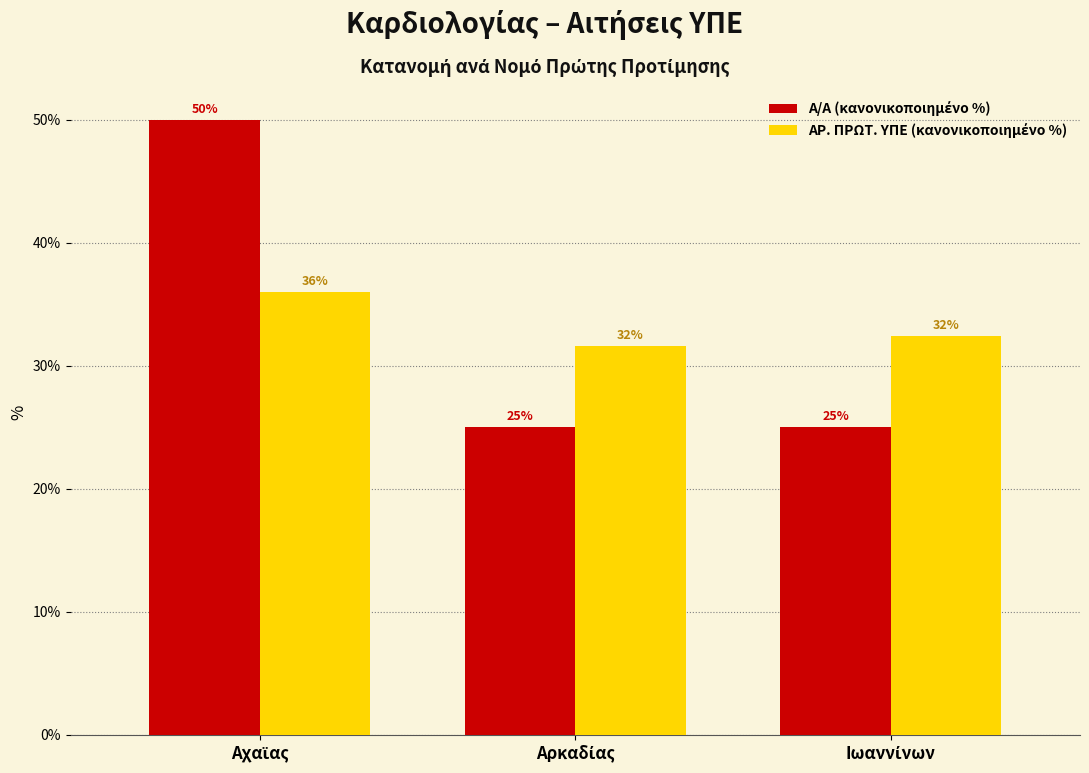

At how many categories does at least one series exceed 26?

3